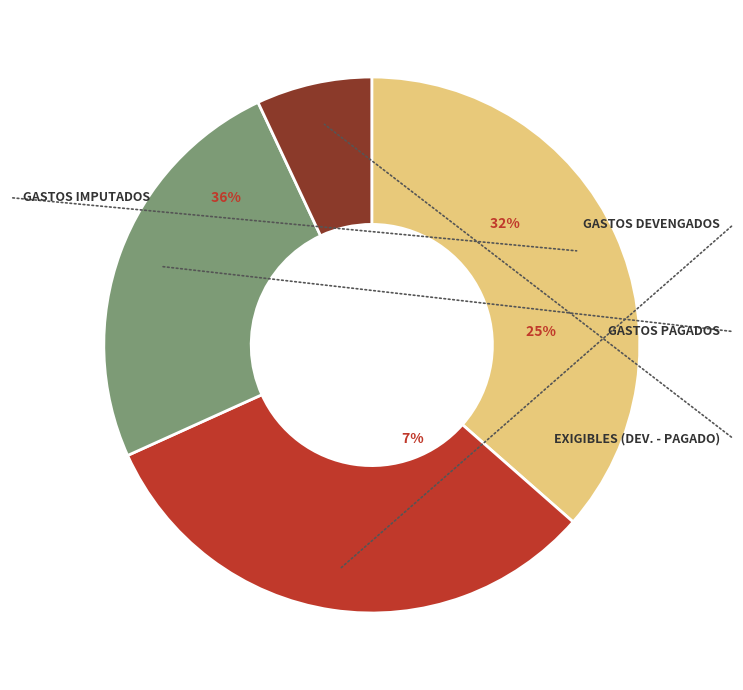

To the nearest percent, what is the difference between the largest and smallest slice percentages?

29%